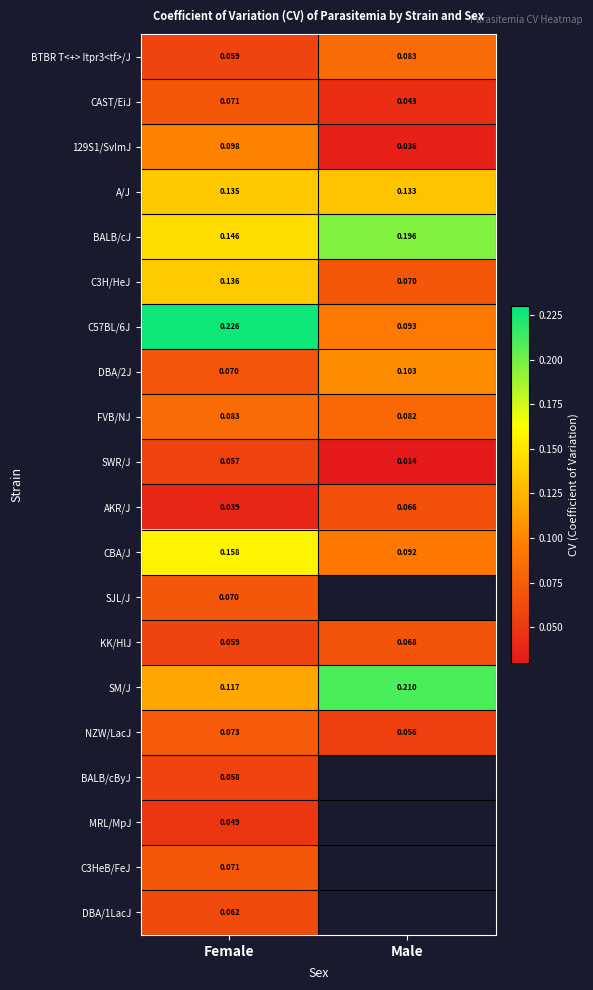

Rank the categories by CAST/EiJ value from lowest to highest.

Male, Female